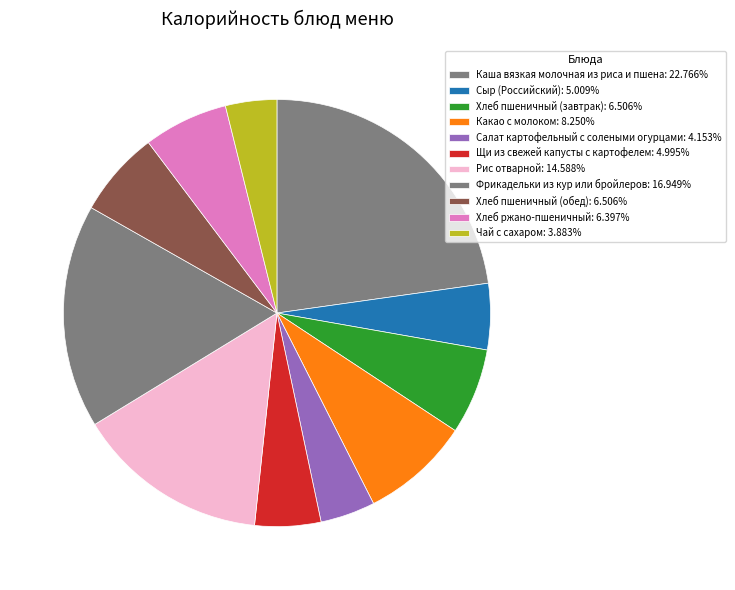

Is there a majority slice in this chart?

No